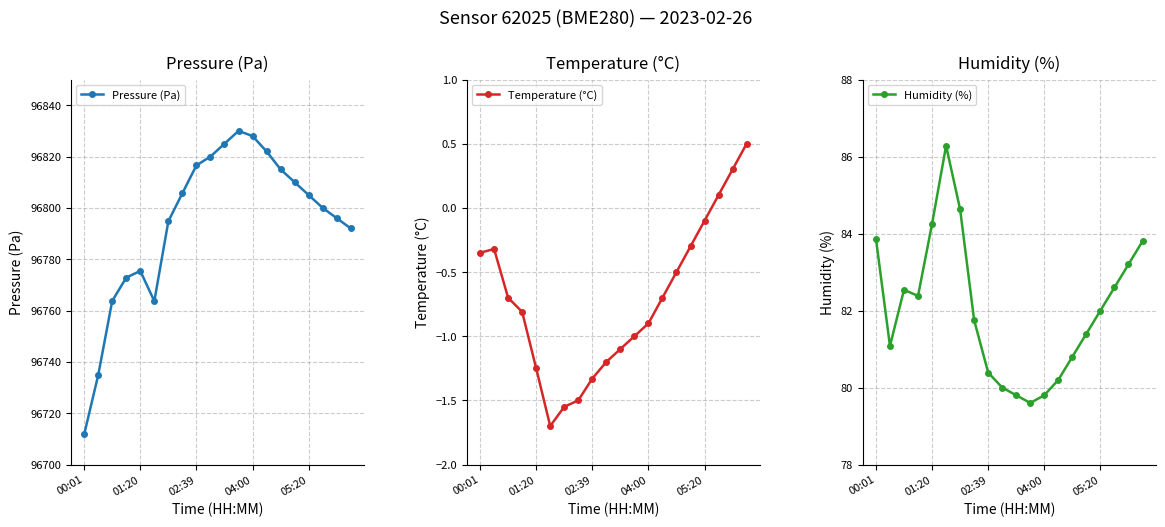

In Temperature (°C), how many points are higher than both neighbors (excluding endpoints)?

1